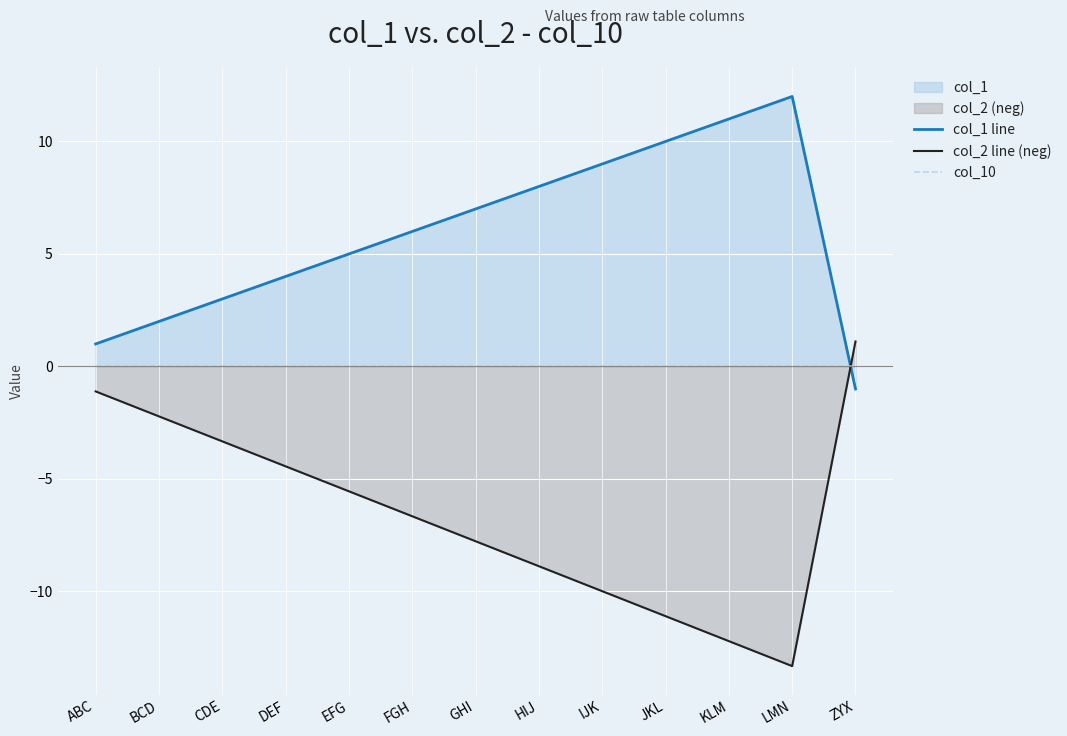

The value of col_1 line at HIJ is 8.0. True or false?

True